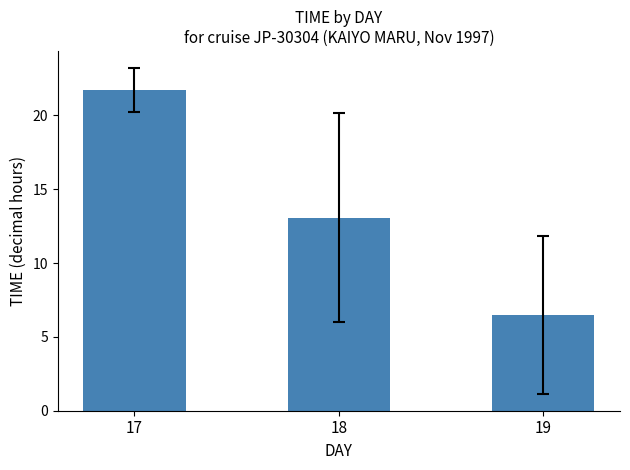

List the labels in order of value, largest first.

17, 18, 19